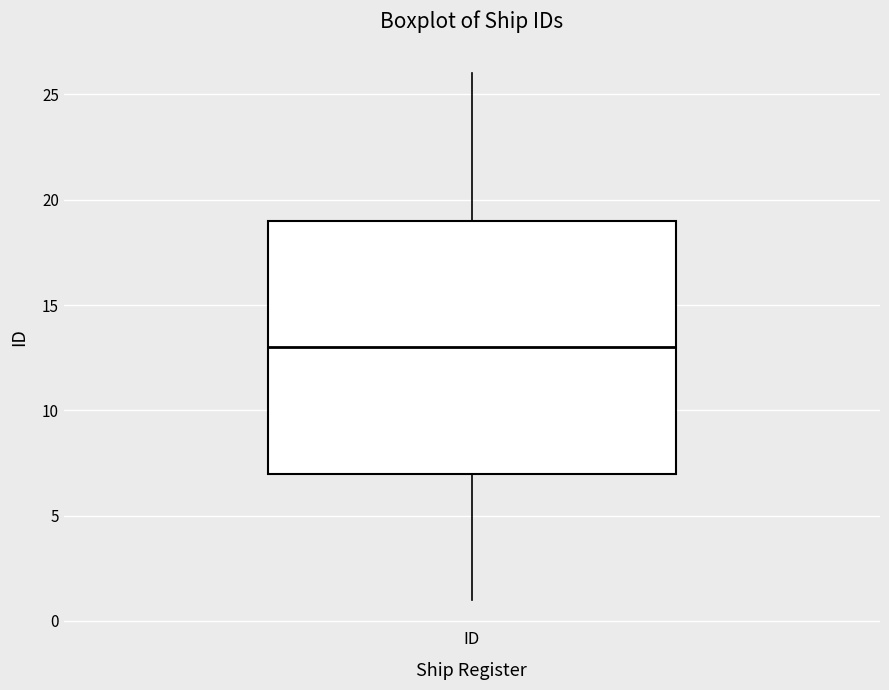

Transcribe this box plot: give where the median line is, the range the box spans, and where the two whiskers end, as read against the y-axis. The values are not printed on the chart, so give them approximately, as read against the axis.

median 13, box 7 to 19, whiskers 1 to 26